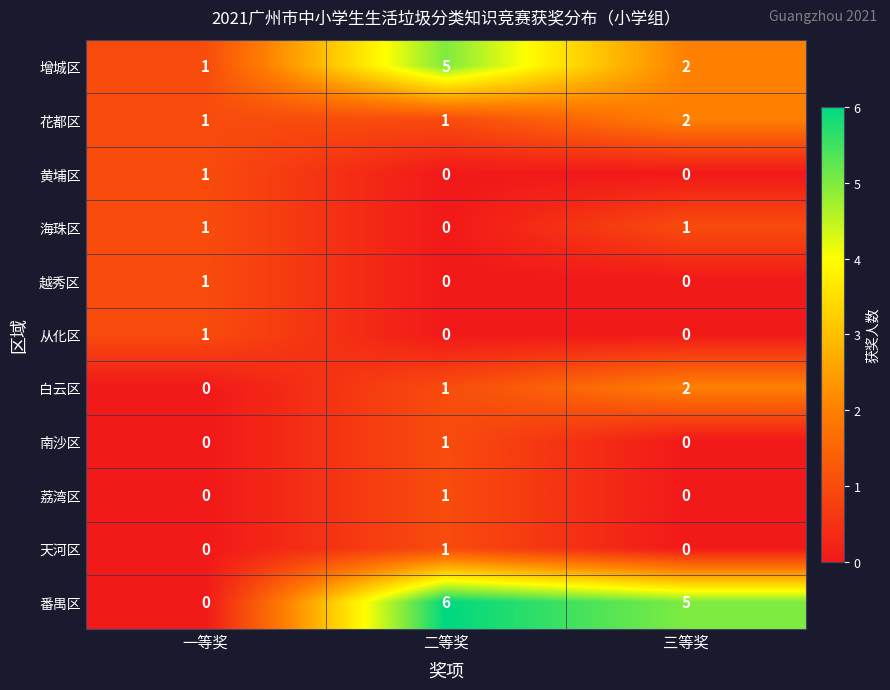

At which category is the sum across all series the highest?

二等奖